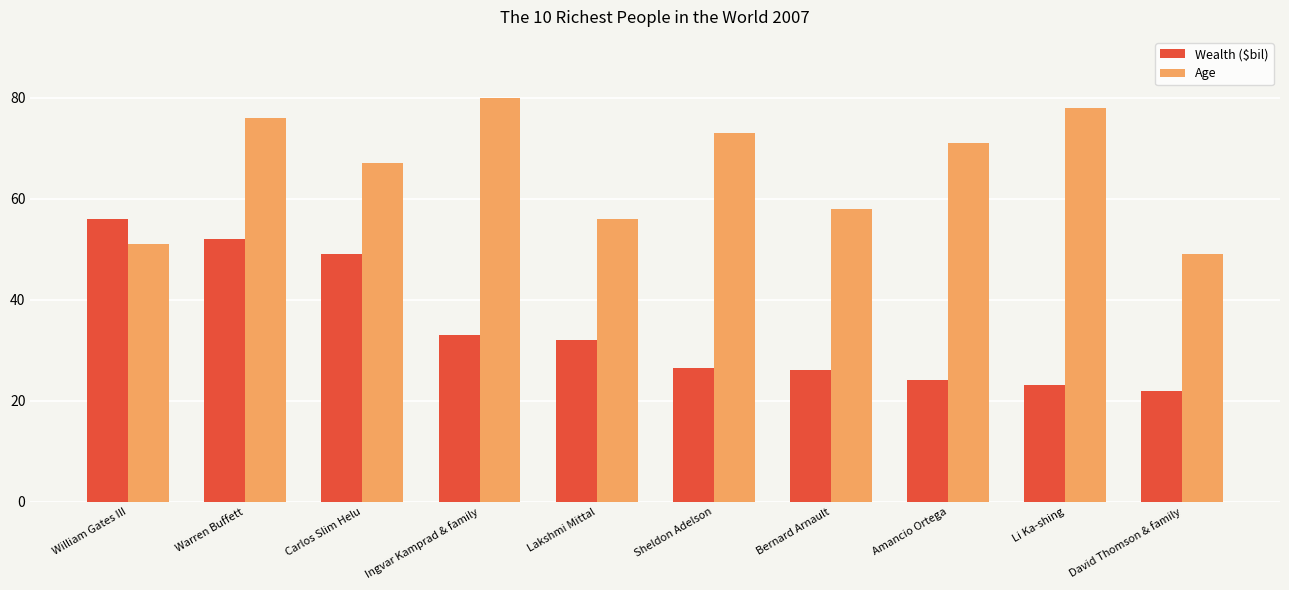

Is the value of Age at Lakshmi Mittal greater than the value of Wealth ($bil) at Amancio Ortega?

Yes